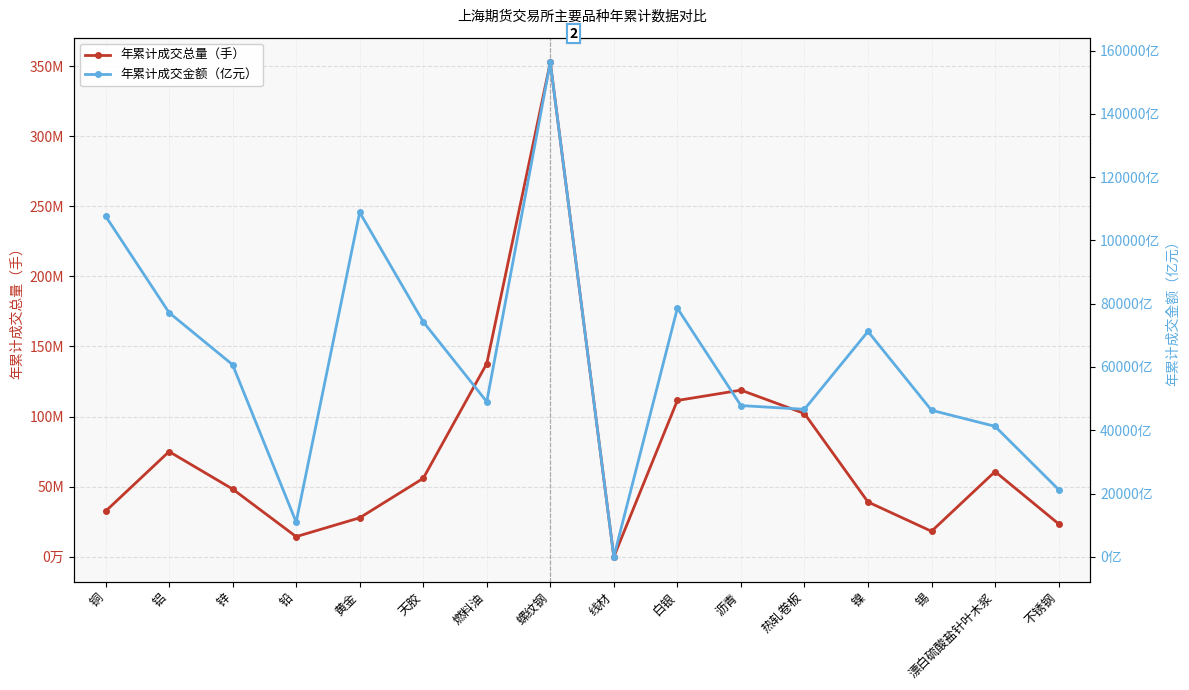

Is it true that 年累计成交总量（手） equals 111509217.0 at 白银?

True